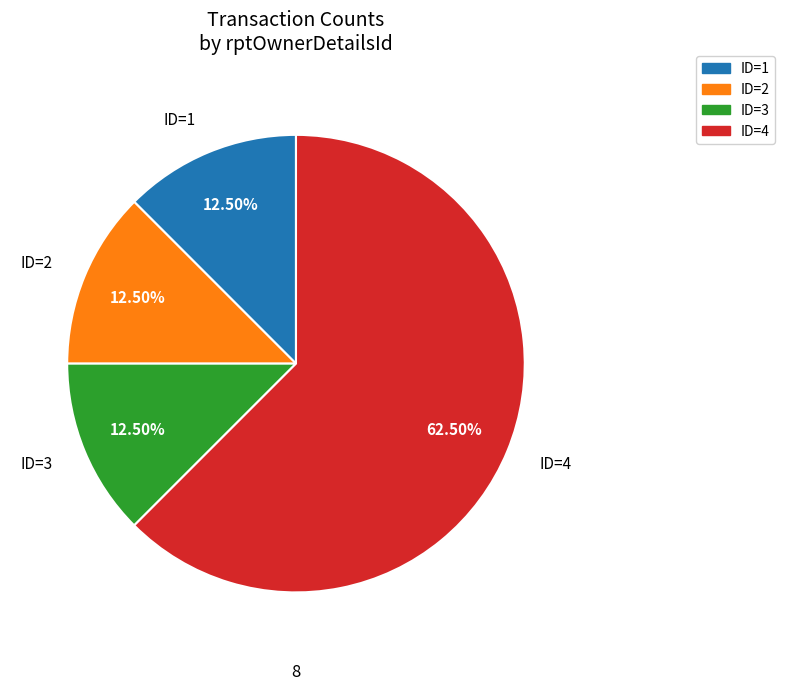

Is there a majority slice in this chart?

Yes